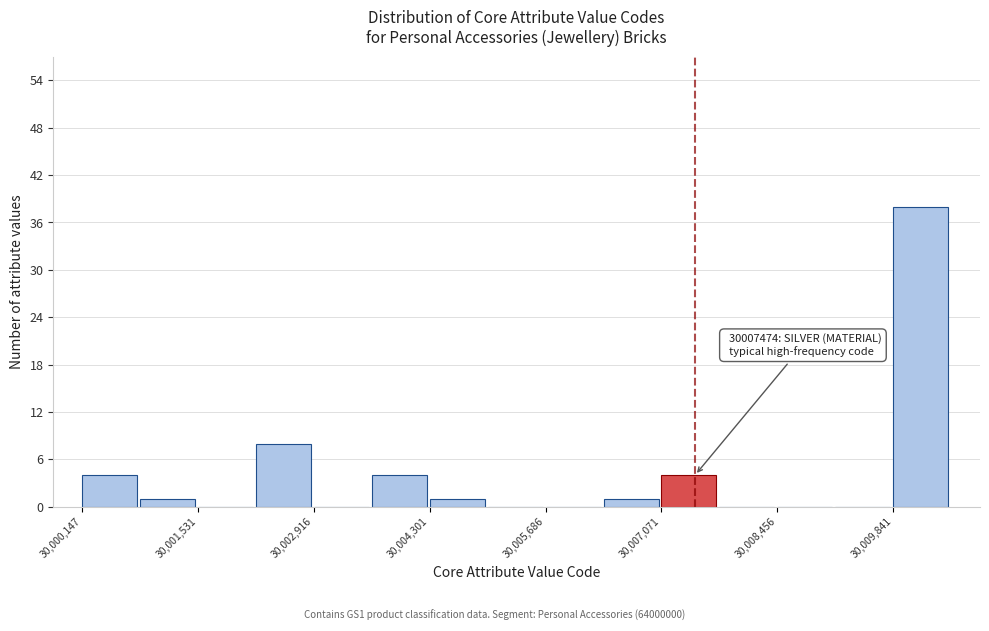

Read against the x-axis, roughly where is the centre of the tallest bar?

30010200